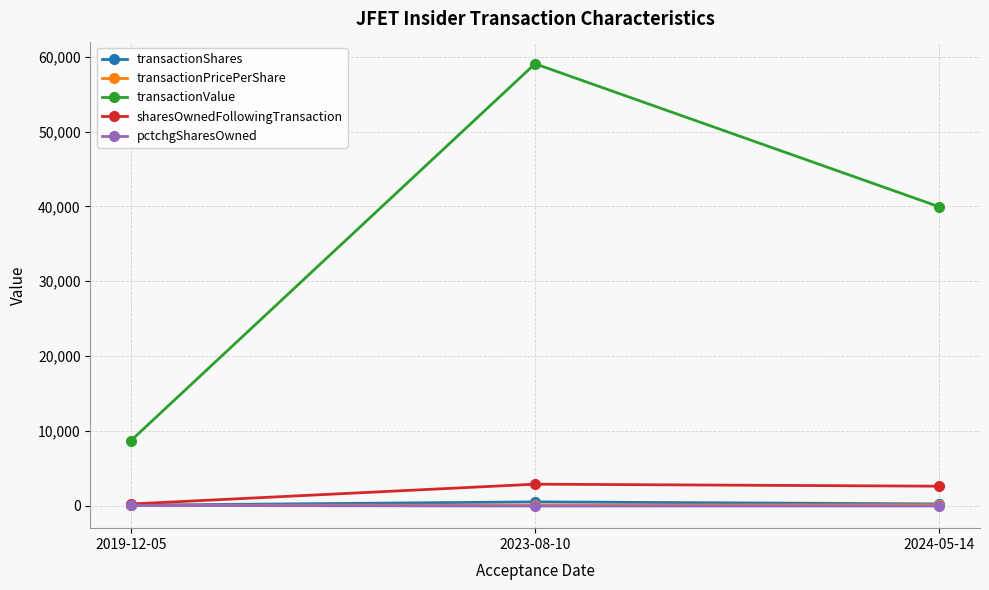

Is the value of transactionValue at 2019-12-05 greater than the value of pctchgSharesOwned at 2019-12-05?

Yes